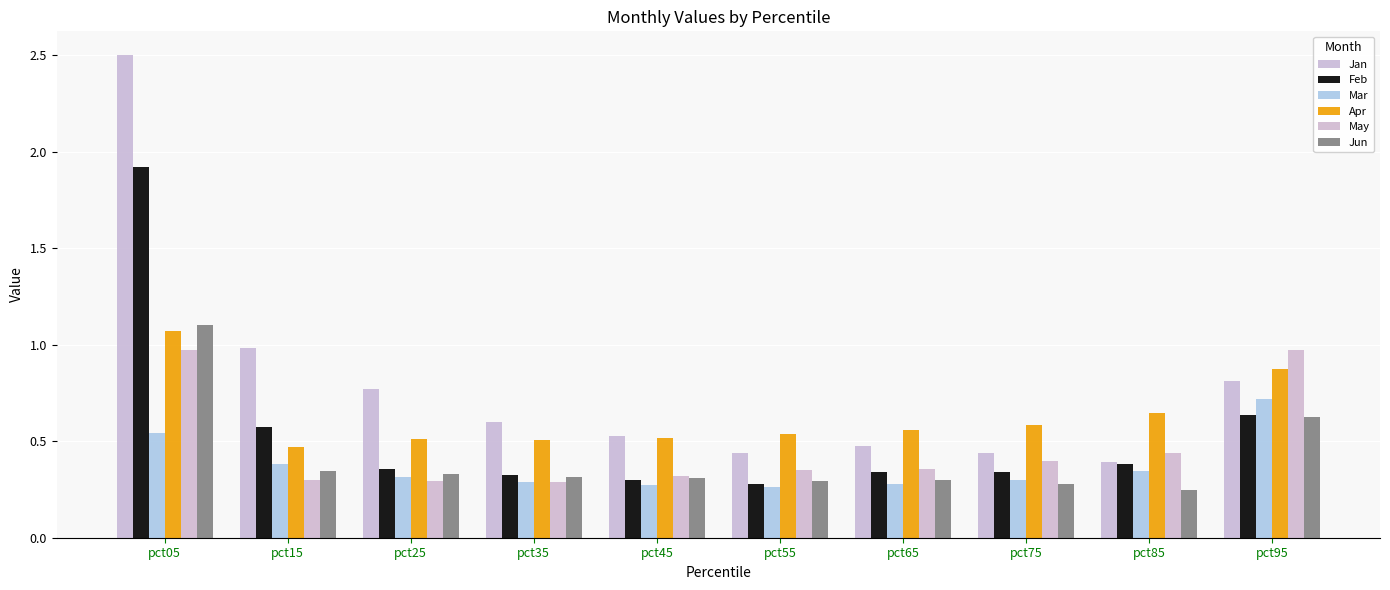

How many bars are there in total?

60